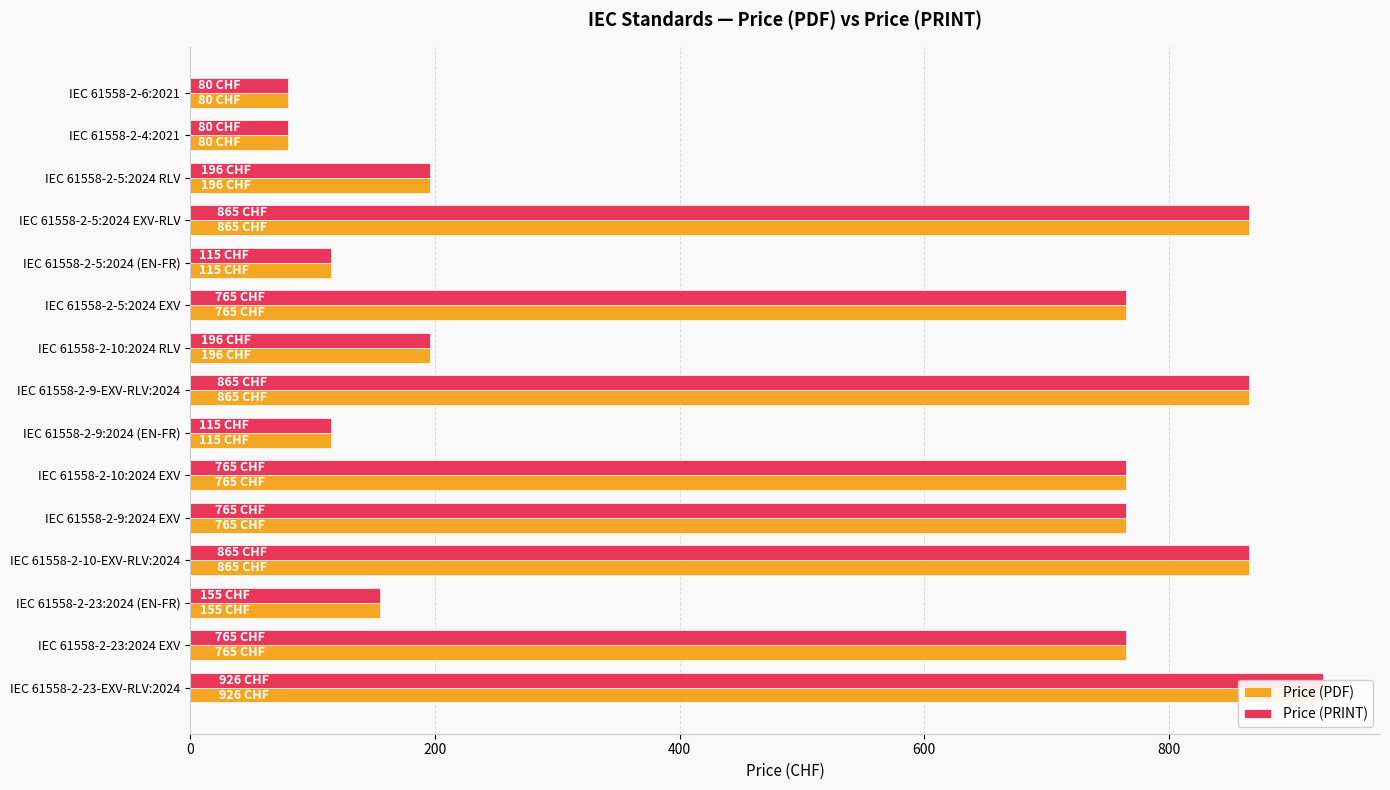

Are the bars horizontal?

Yes